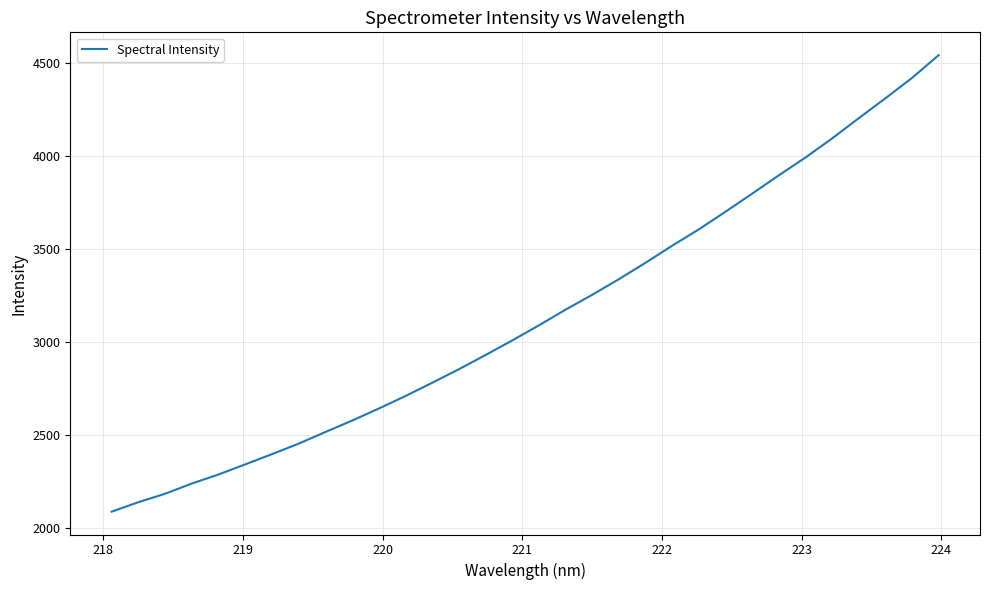

What is the difference between the maximum and minimum values?

2450.6